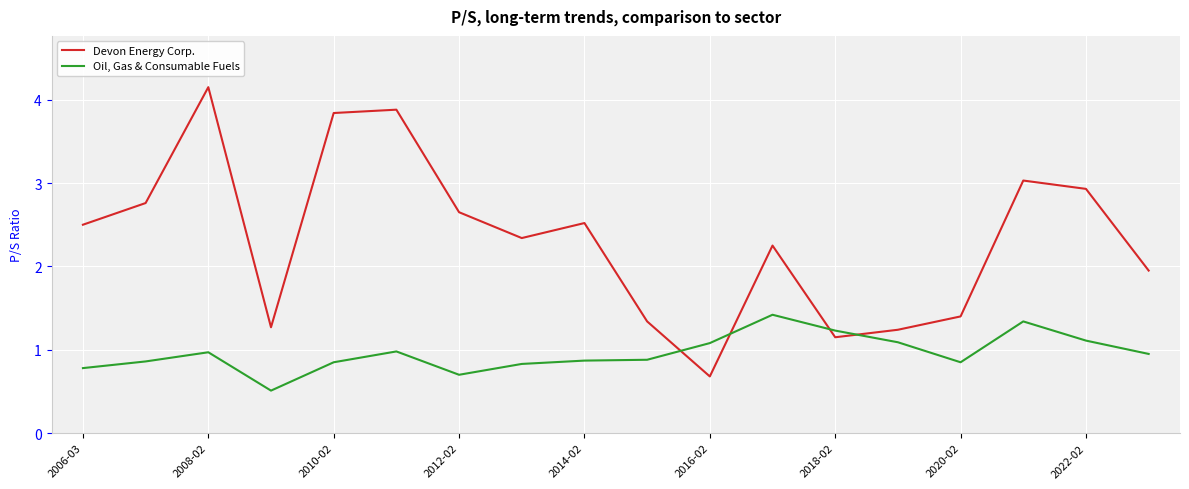

Which series has the largest range (max minus min)?

Devon Energy Corp.